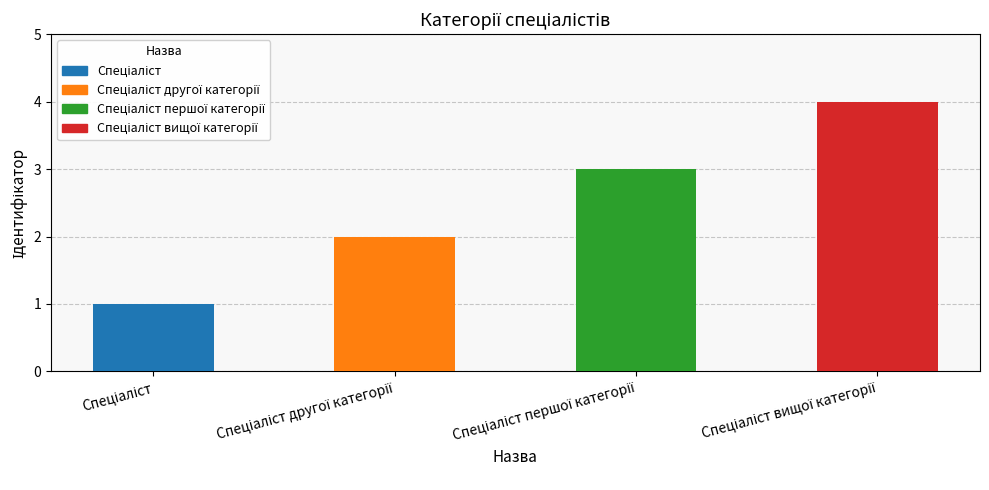

The chart shows a value of 4 at Спеціаліст вищої категорії. True or false?

True